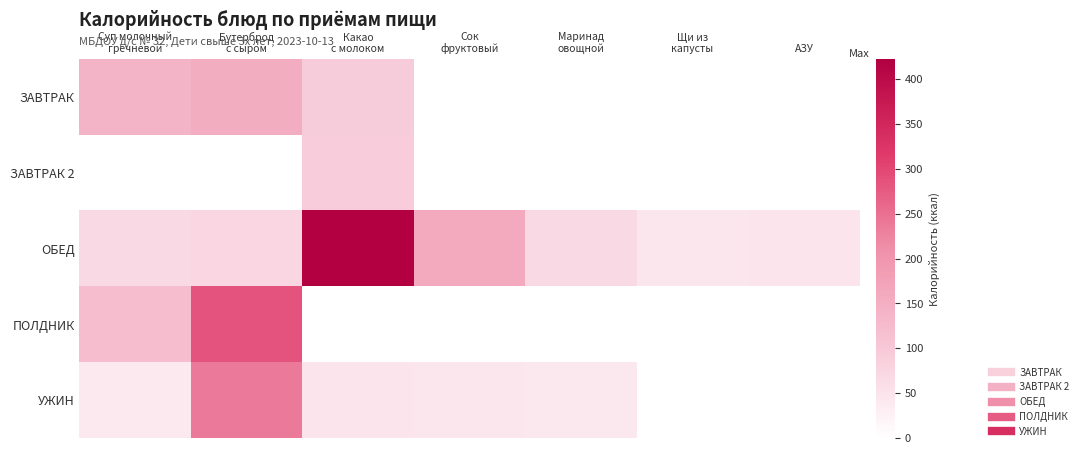

At how many categories does at least one series exceed 373?

1